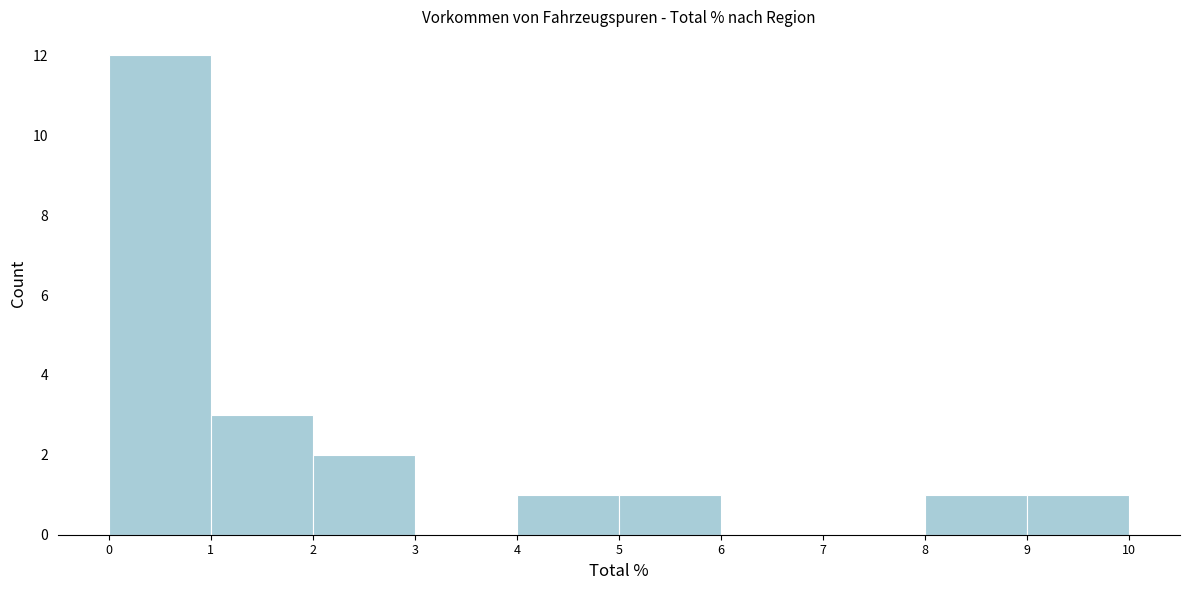

How tall is the bar that spans 2 to 3 on the x-axis? The values are not printed on the chart, so give them approximately, as read against the axis.

2